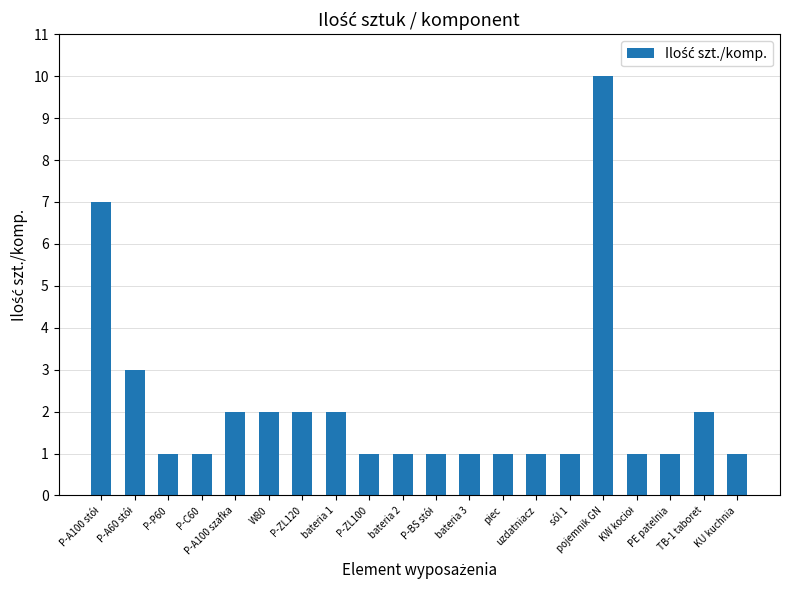

What is the value of the 4th bar from the left?

1